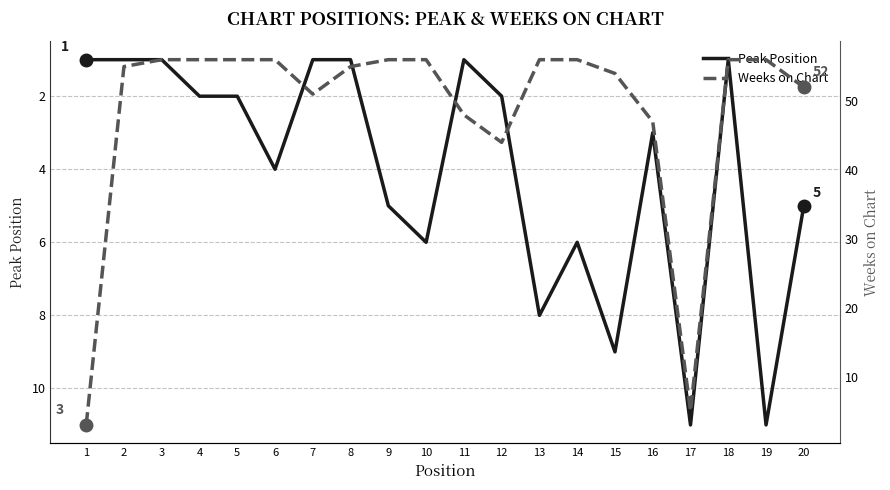

What is the approximate value of Peak Position at 14, to the nearest 5?

5